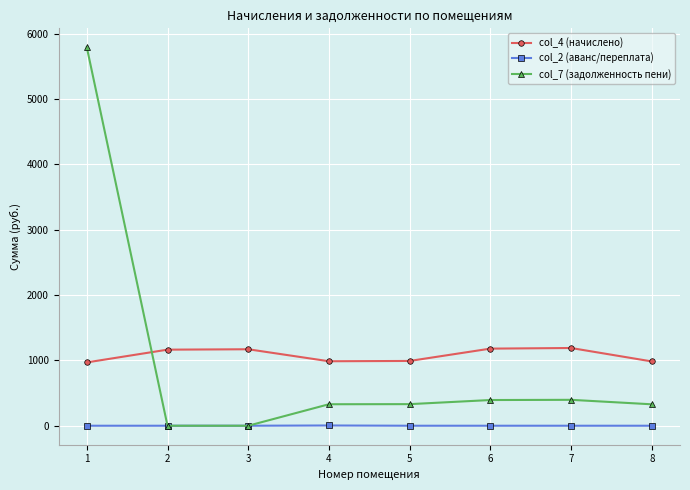

Is the value of col_2 (аванс/переплата) at 8 greater than the value of col_4 (начислено) at 1?

No